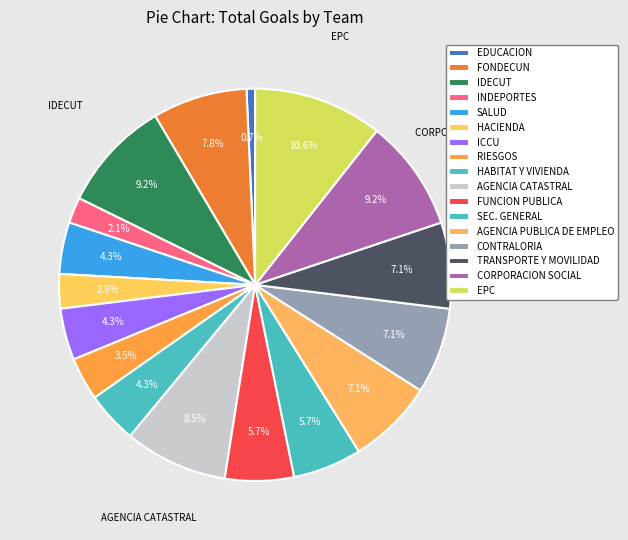

How many slices are in this pie chart?

17